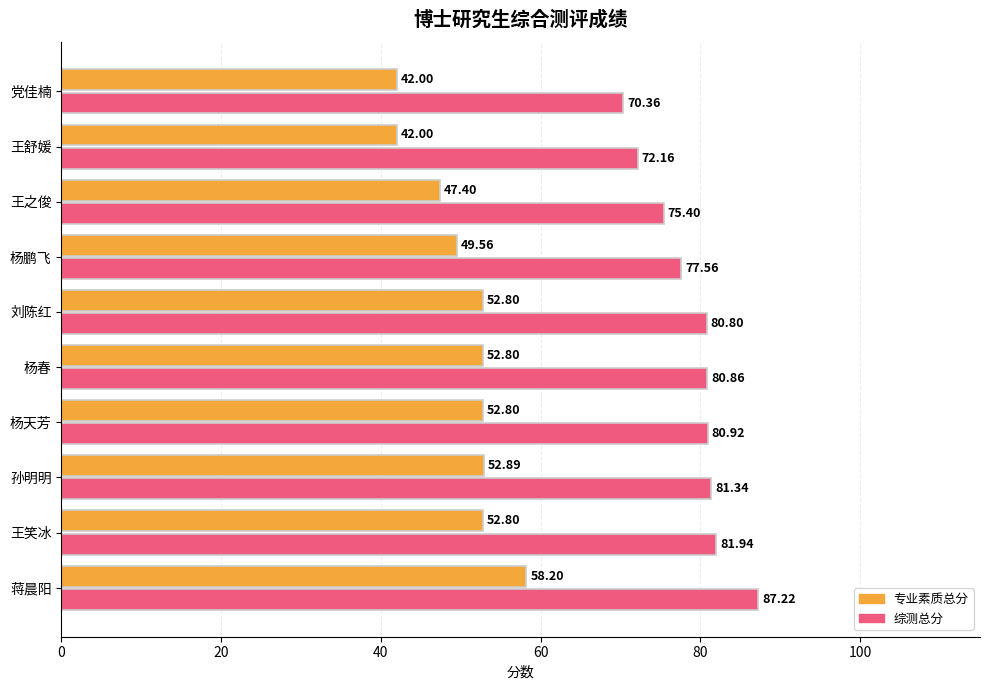

Which series has the largest range (max minus min)?

综测总分